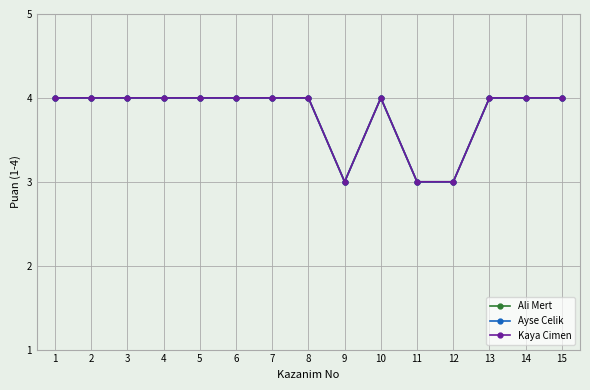

Rank the series by their maximum value, from lowest to highest.

Ali Mert, Ayse Celik, Kaya Cimen